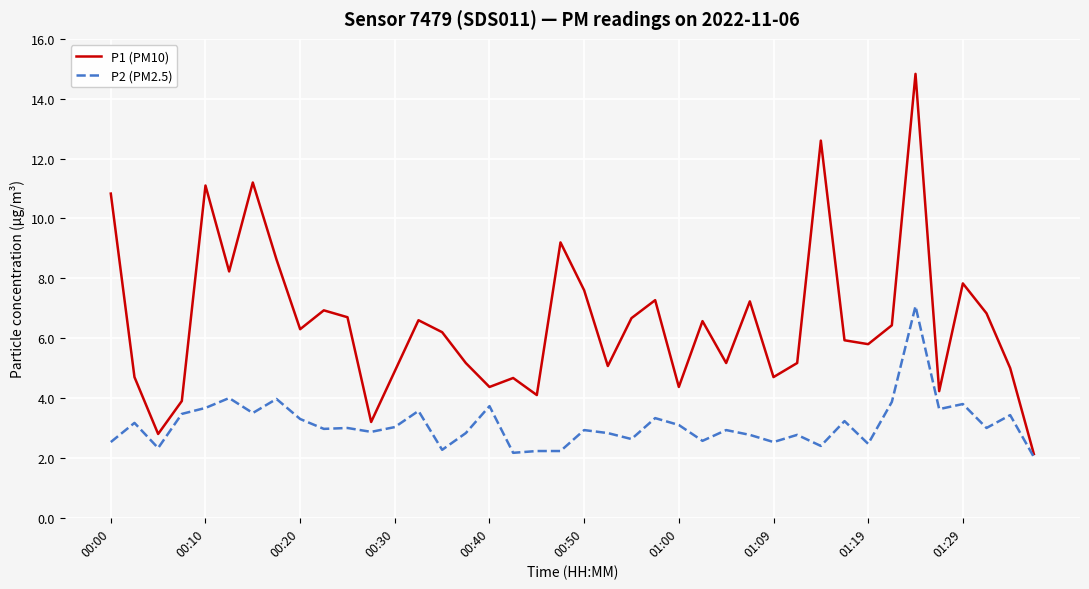

Rank the series by their average value, from highest to lowest.

P1 (PM10), P2 (PM2.5)